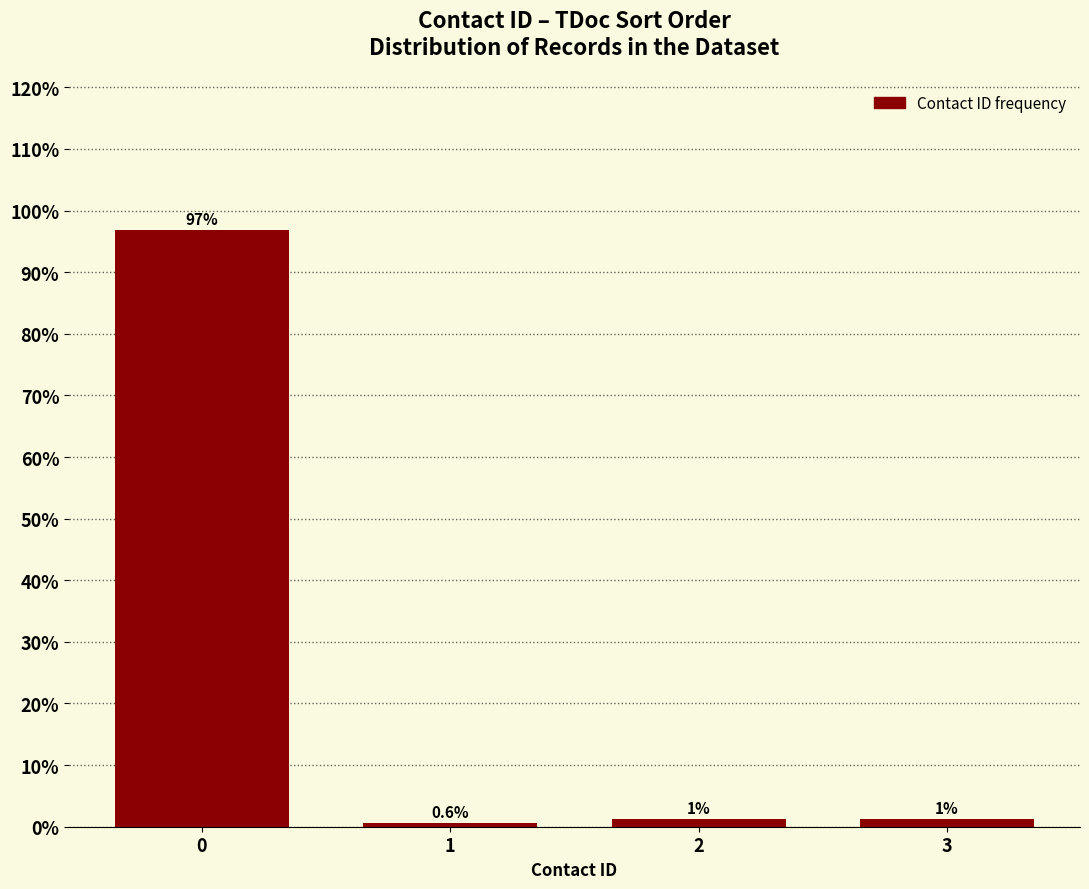

What is the average value?

25.0